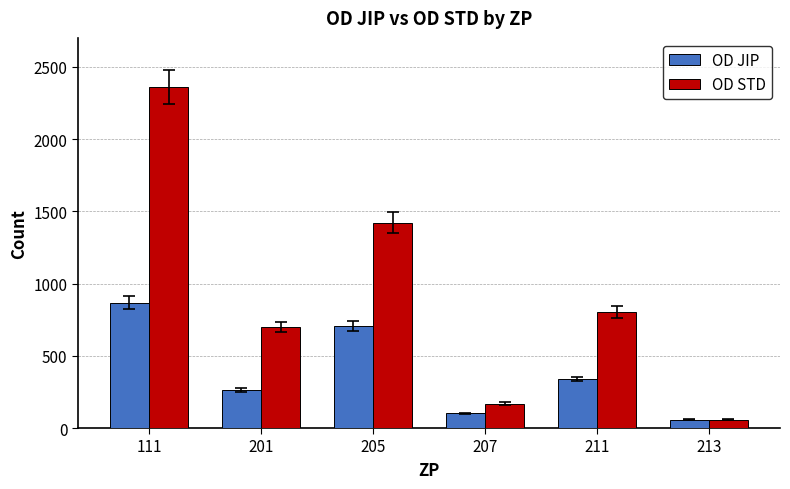

Rank the series by their average value, from lowest to highest.

OD JIP, OD STD